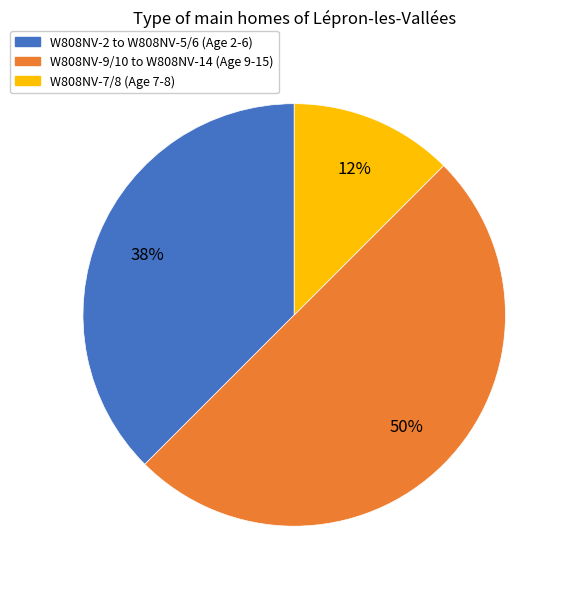

To the nearest percent, what is the average slice percentage?

33%